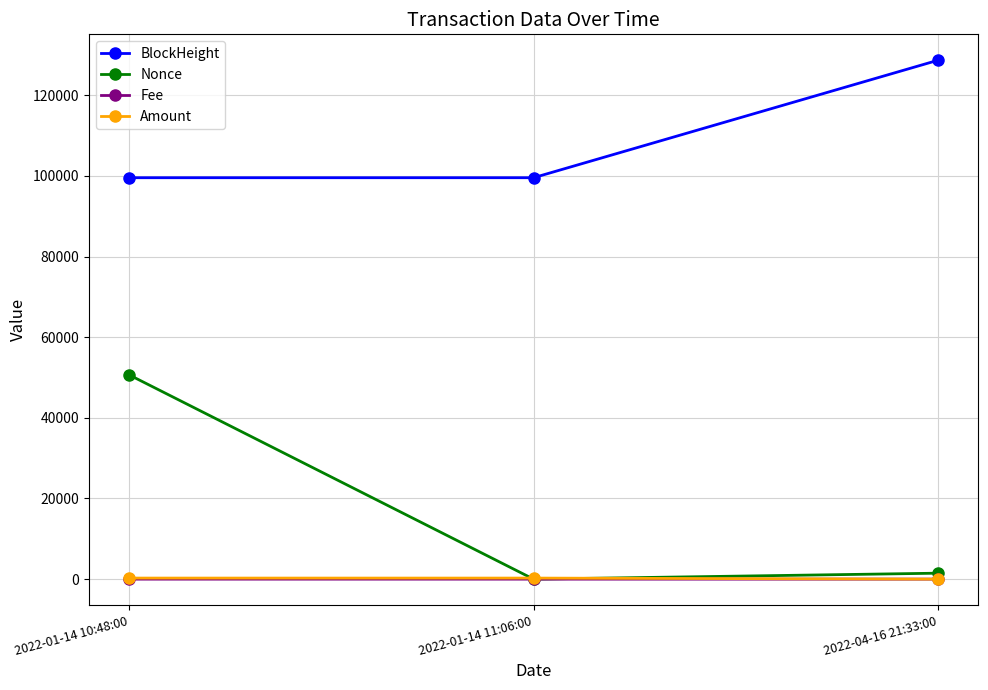

Which category has the highest value in the BlockHeight series?

2022-04-16 21:33:00